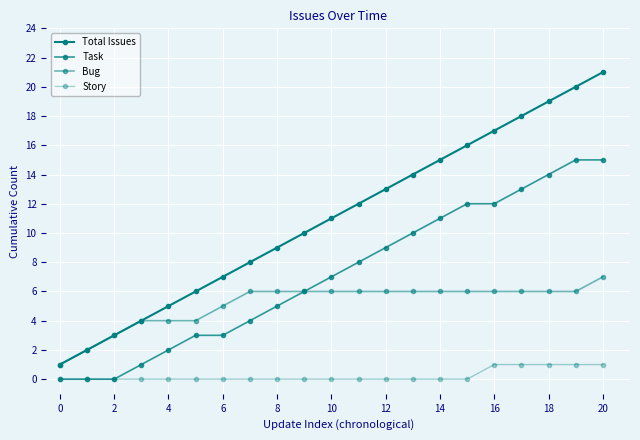

How many categories are shown in the chart?

21